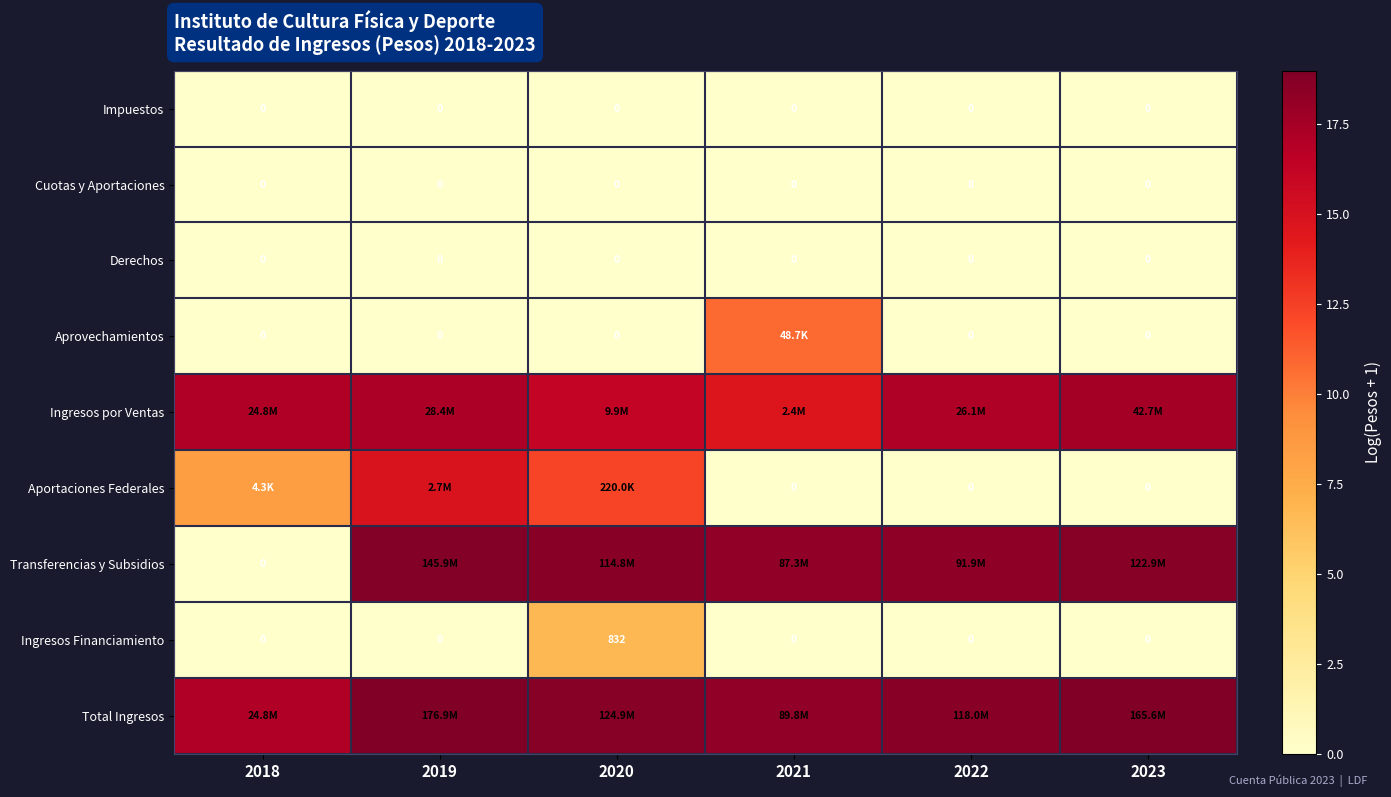

What is the difference between the Transferencias y Subsidios values at 2019 and 2020?

0.2